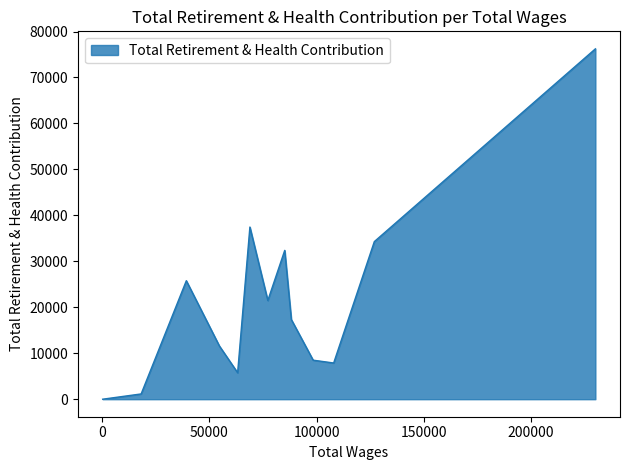

How many values are above zero?

12